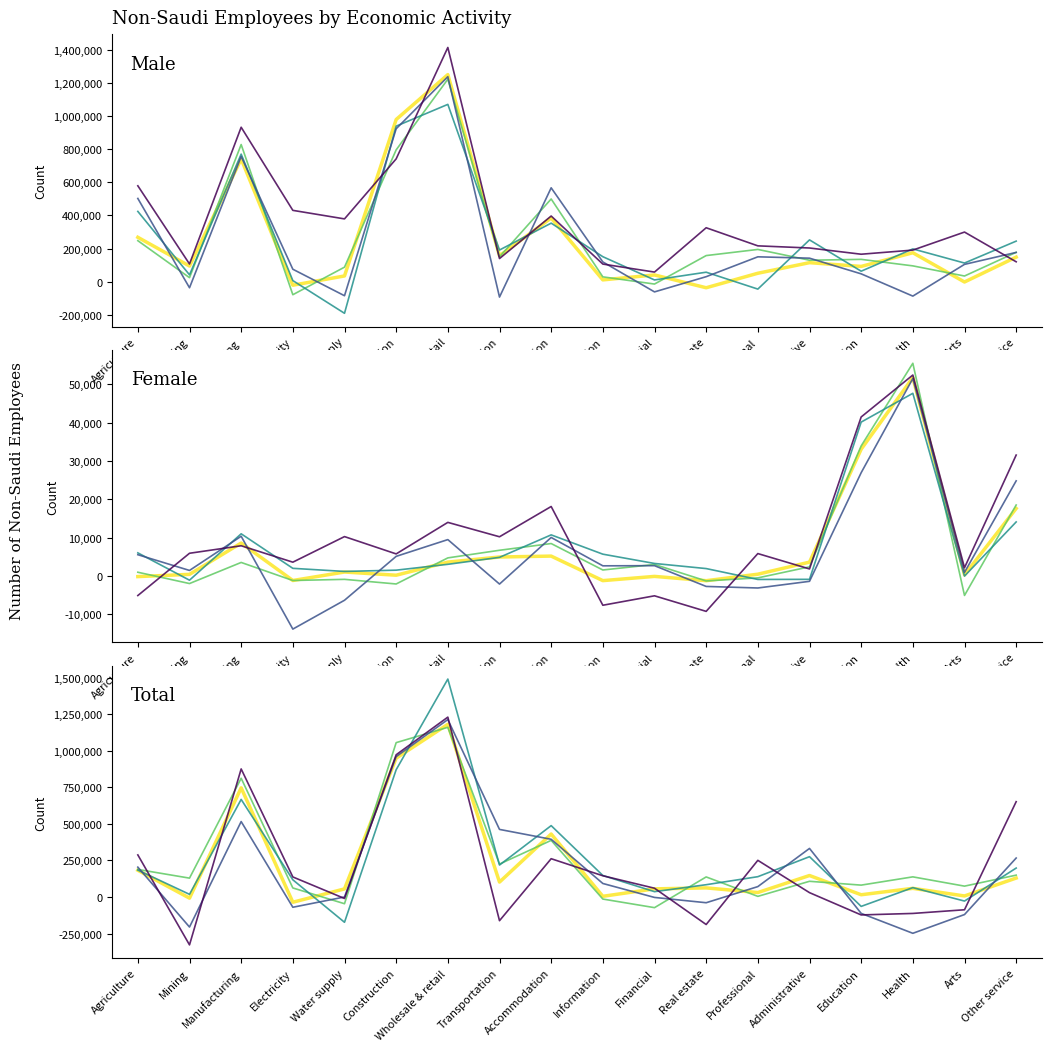

Which has a higher value, Education or Real estate?

Education